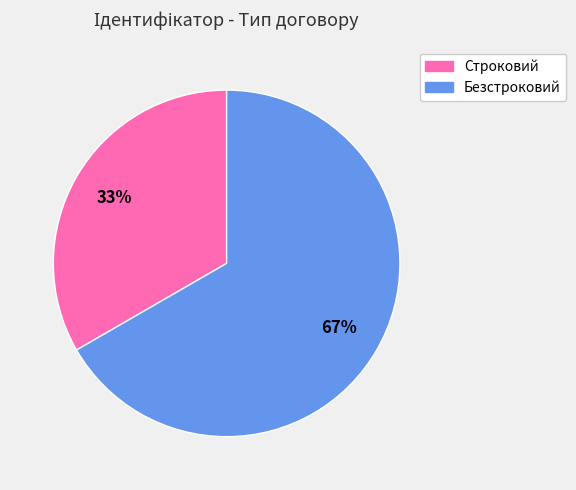

To the nearest percent, what portion does Строковий represent?

33%